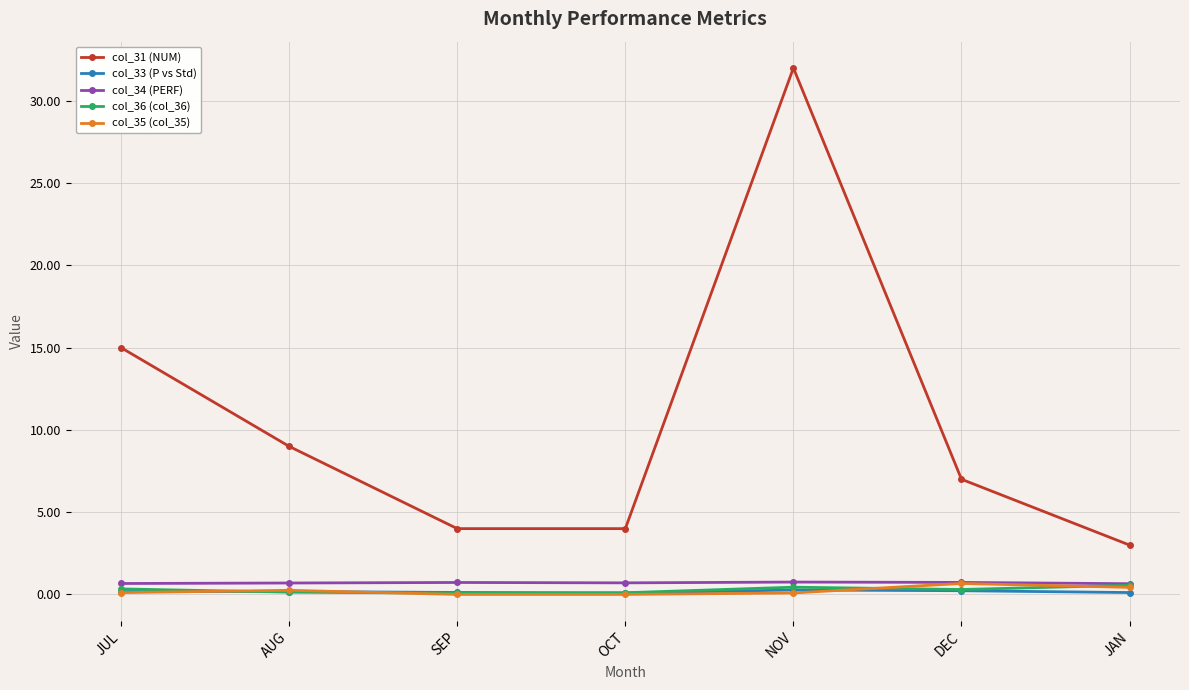

Which category has the highest value across all series?

NOV